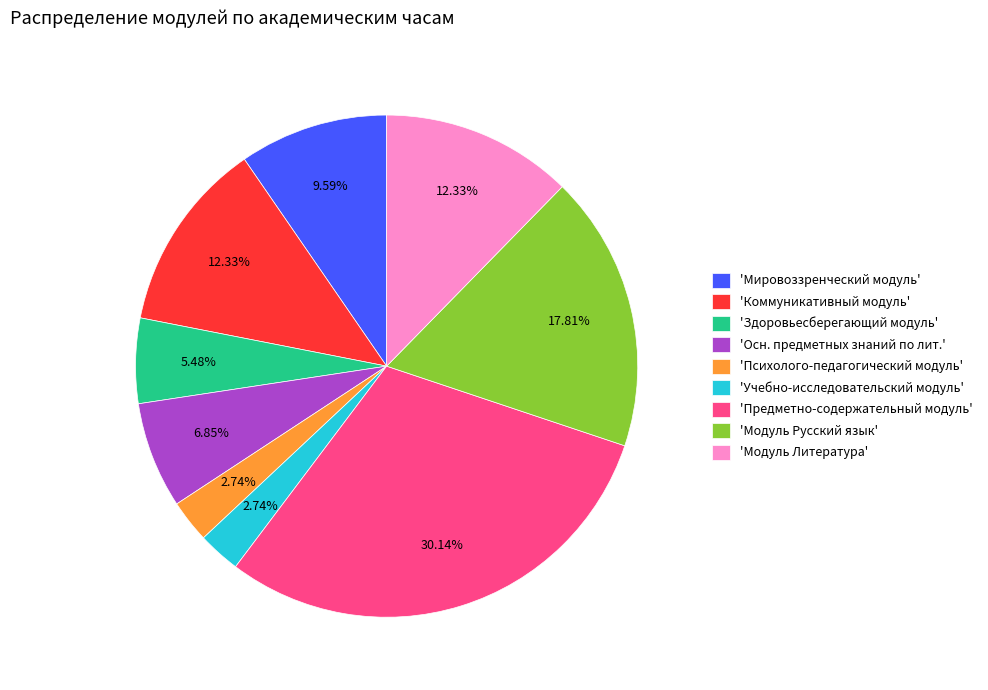

Which has a higher value, 'Осн. предметных знаний по лит.' or 'Коммуникативный модуль'?

'Коммуникативный модуль'